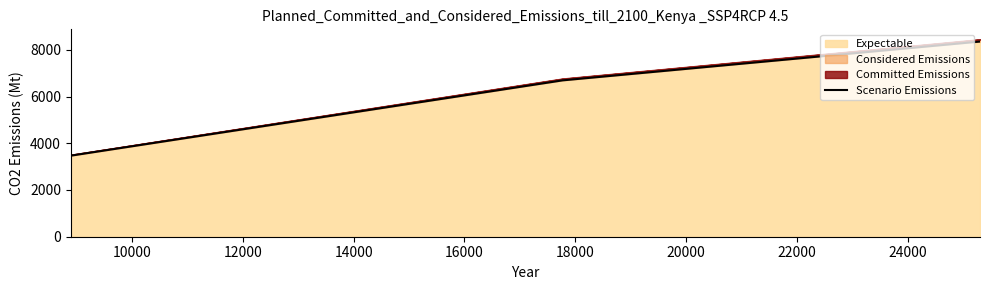

What is the maximum value for Expectable?

8354